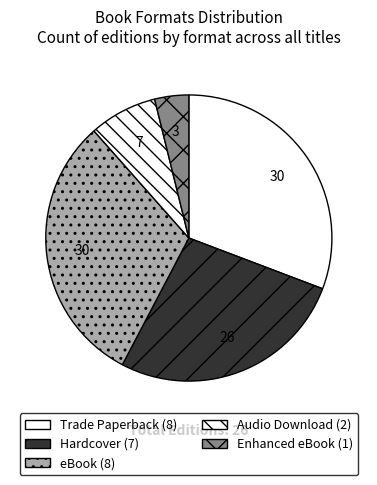

How many segments does this pie chart have?

5